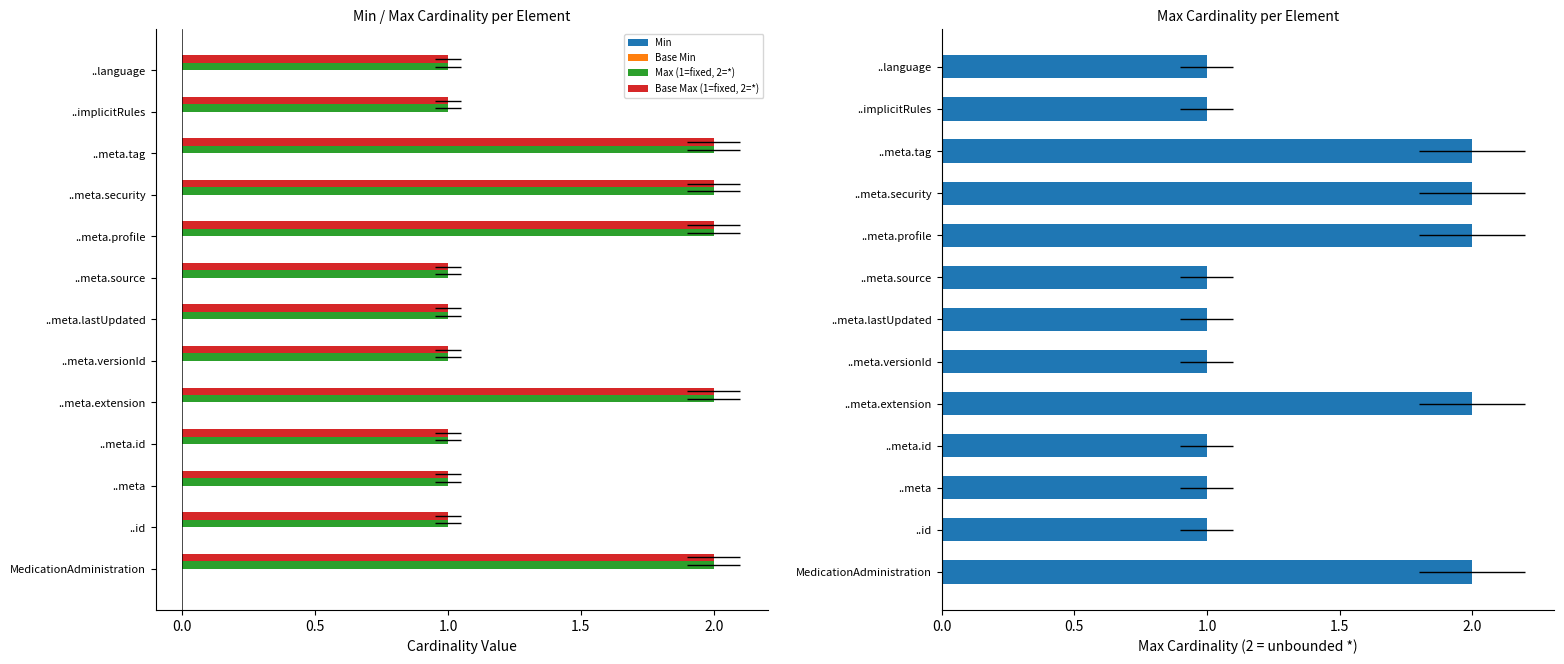

What is the sum of all Base Max (1=fixed, 2=*) values?

18.0